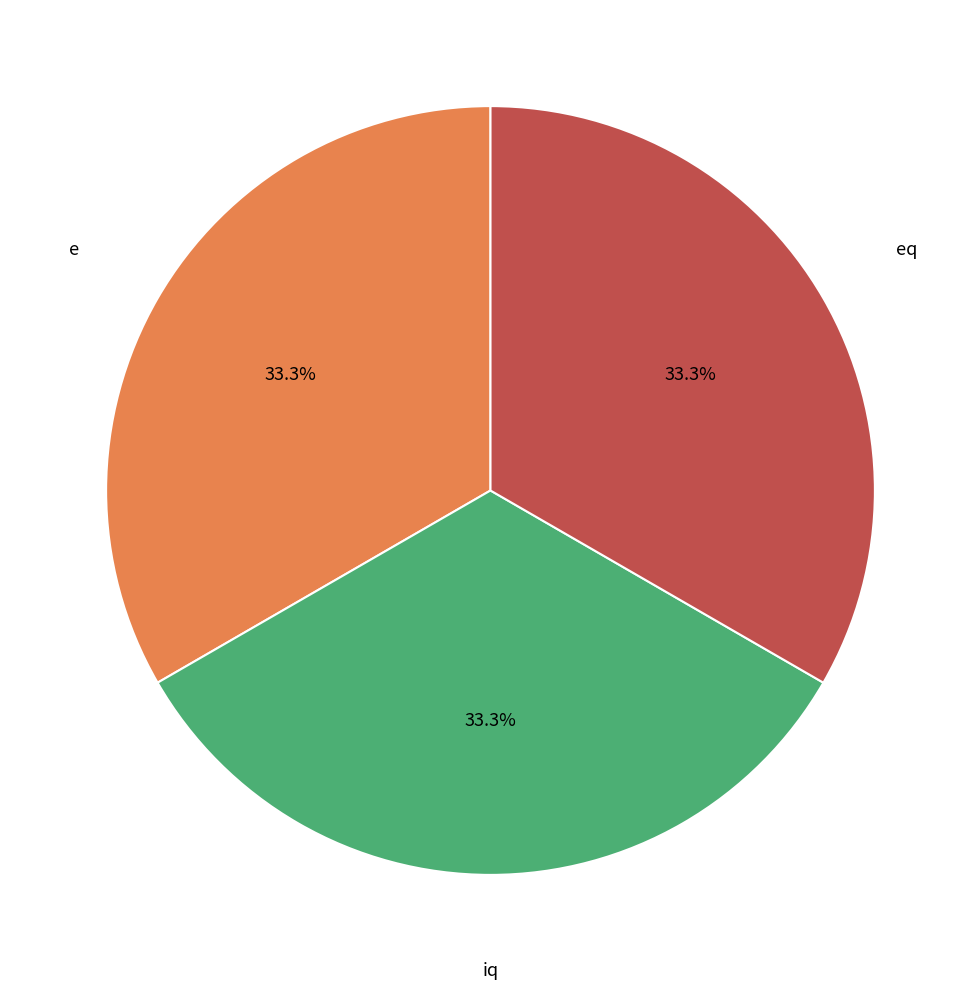

Count the number of slices in the pie.

3